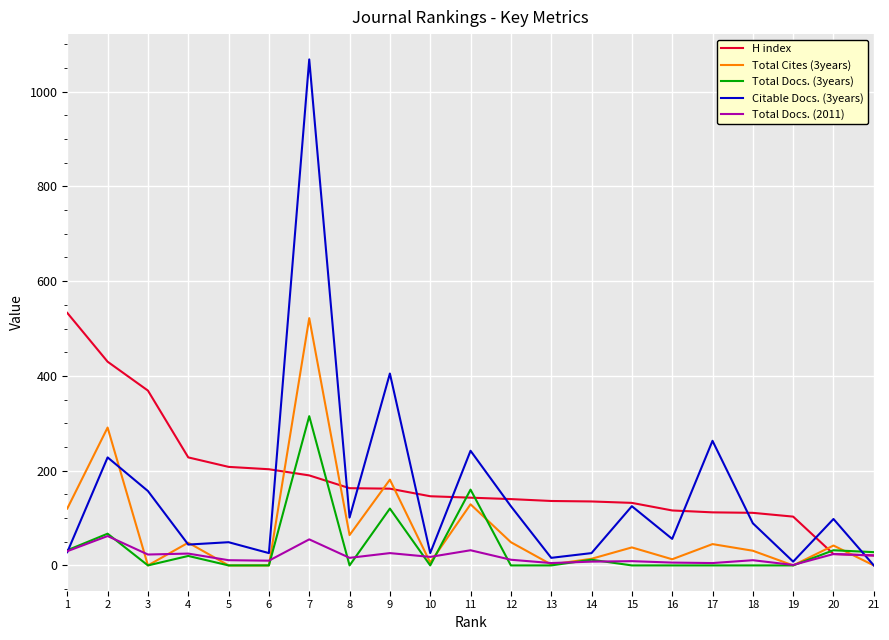

Is it true that Citable Docs. (3years) equals 28 at 1?

True